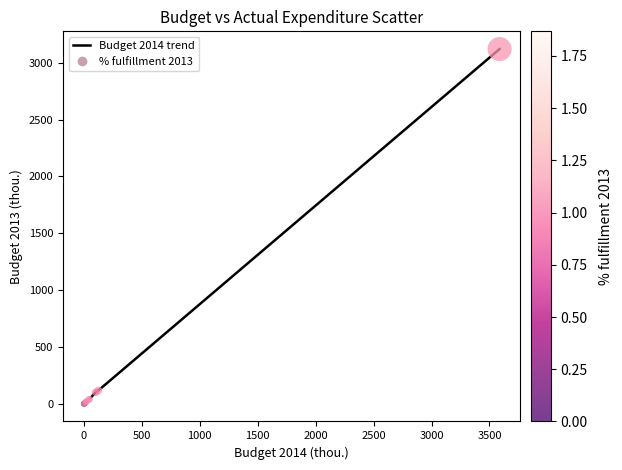

What is the maximum value shown in the chart?

3120.1